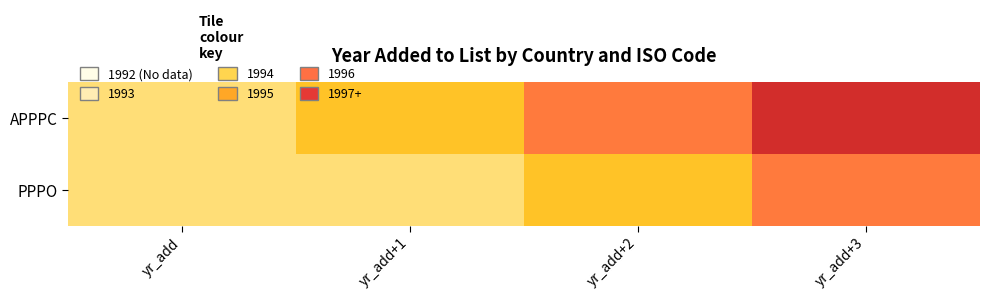

Which series changed the most between yr_add+1 and yr_add+3?

APPPC